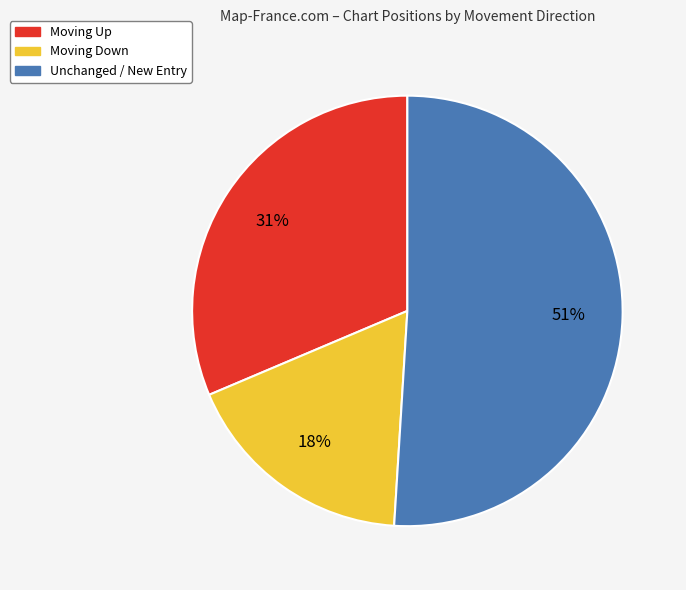

Rank the categories by value from highest to lowest.

Unchanged / New Entry, Moving Up, Moving Down